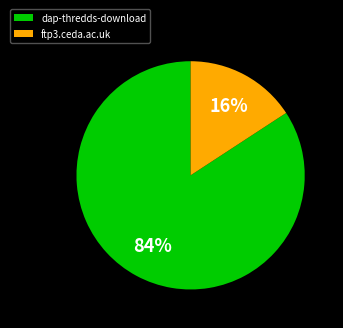

Which has a higher value, dap-thredds-download or ftp3.ceda.ac.uk?

dap-thredds-download